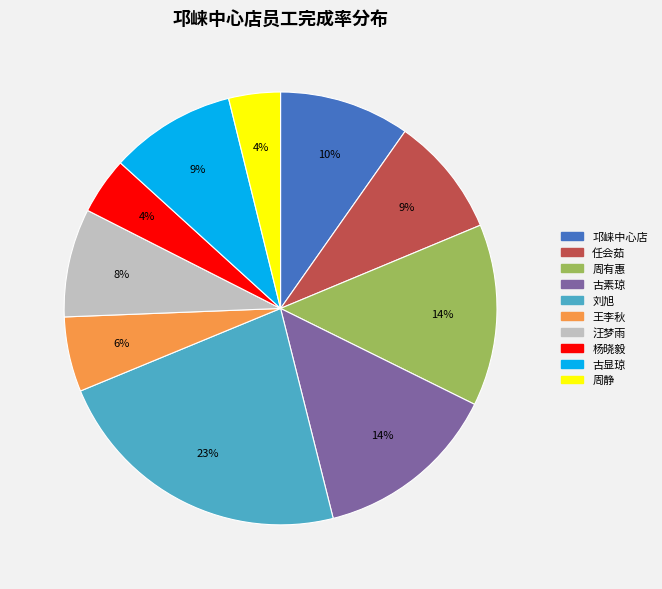

What is the largest slice in the pie chart?

刘旭